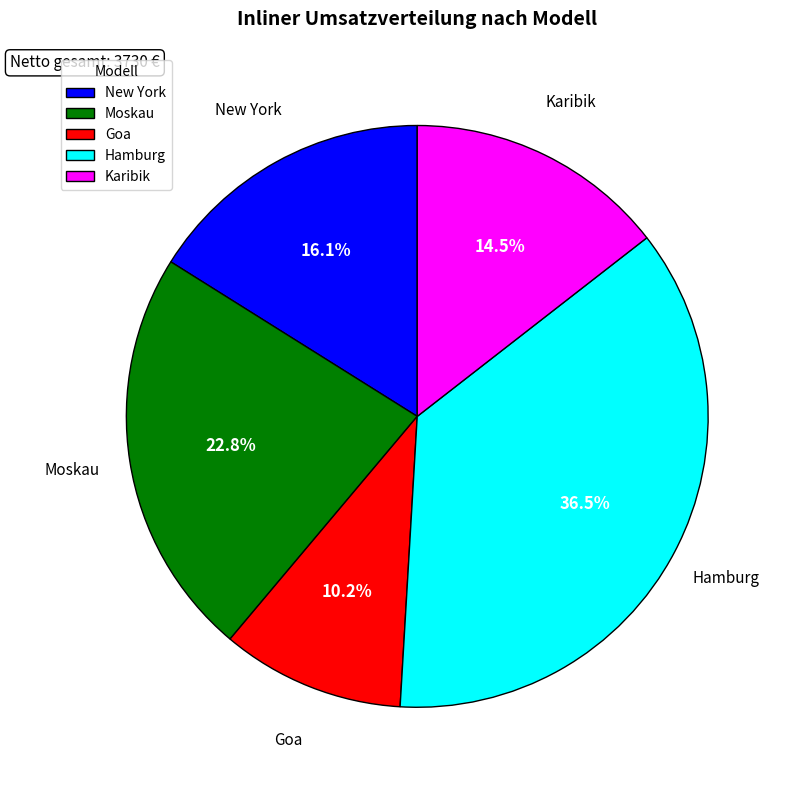

Rank the categories by value from highest to lowest.

Hamburg, Moskau, New York, Karibik, Goa